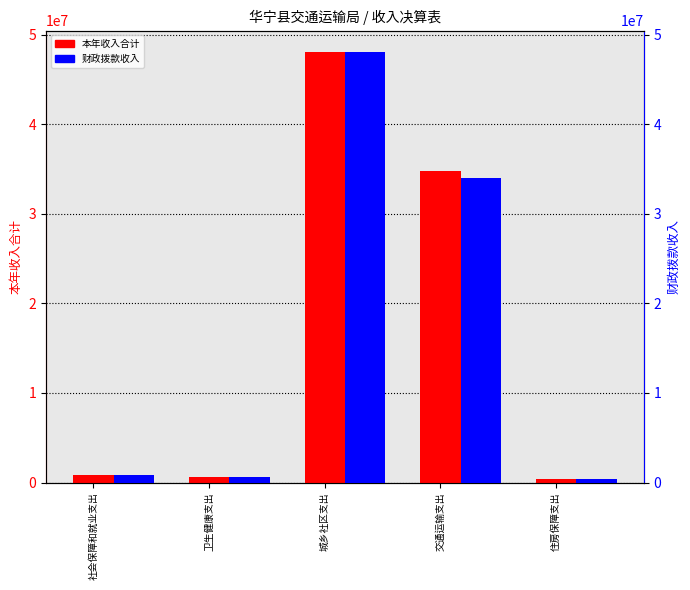

How many data points does each series have?

5